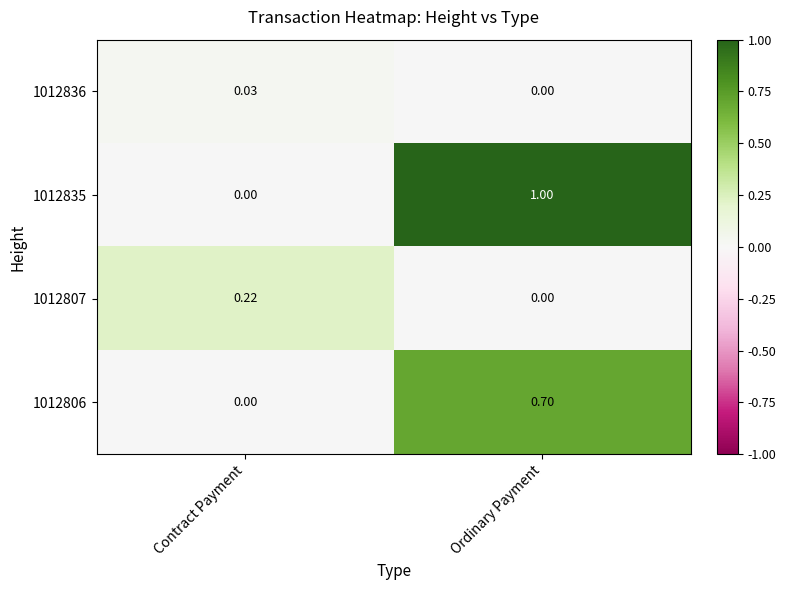

At which label is 1012836 closest to 0?

Ordinary Payment